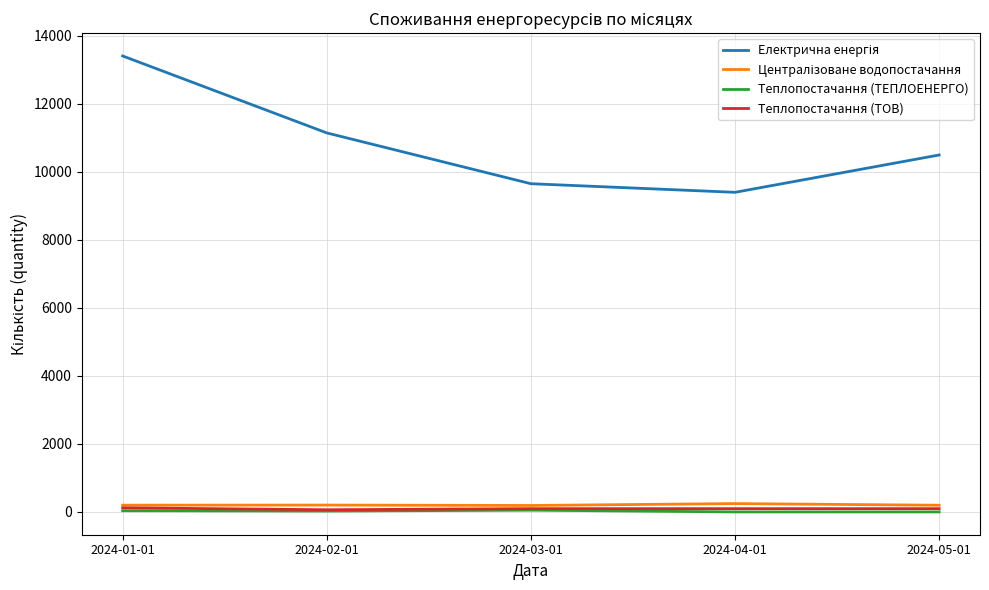

What is the greatest value displayed?

13411.0